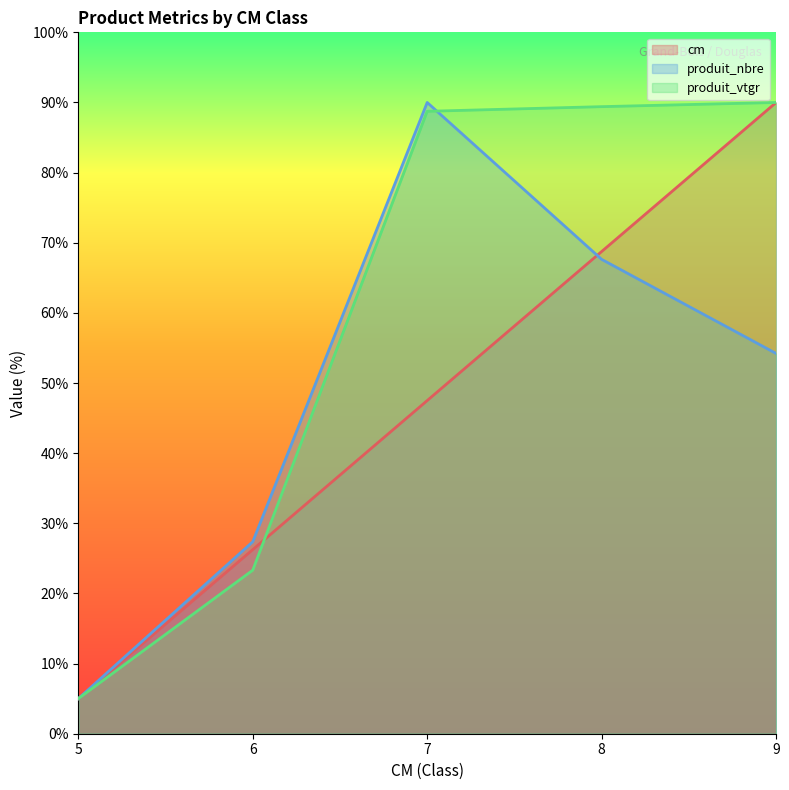

How many lines are shown in the chart?

3